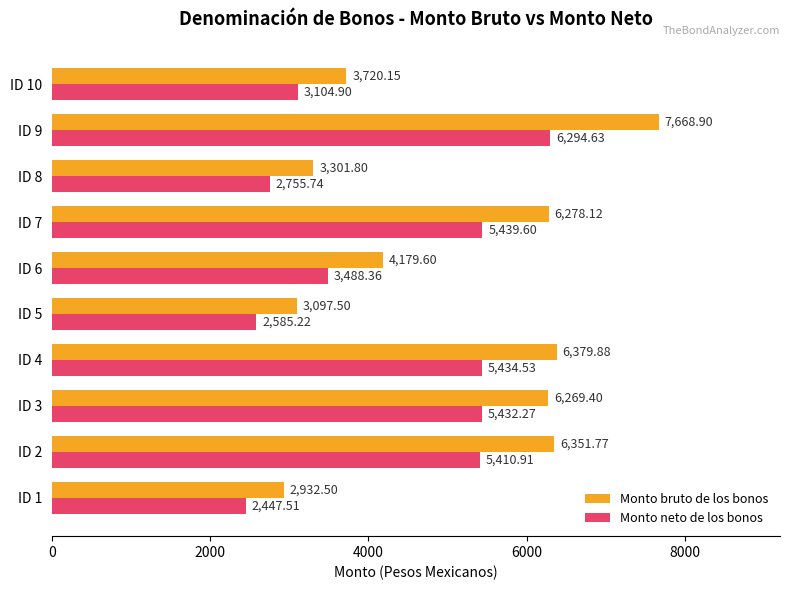

Which series has the largest total across all categories?

Monto bruto de los bonos